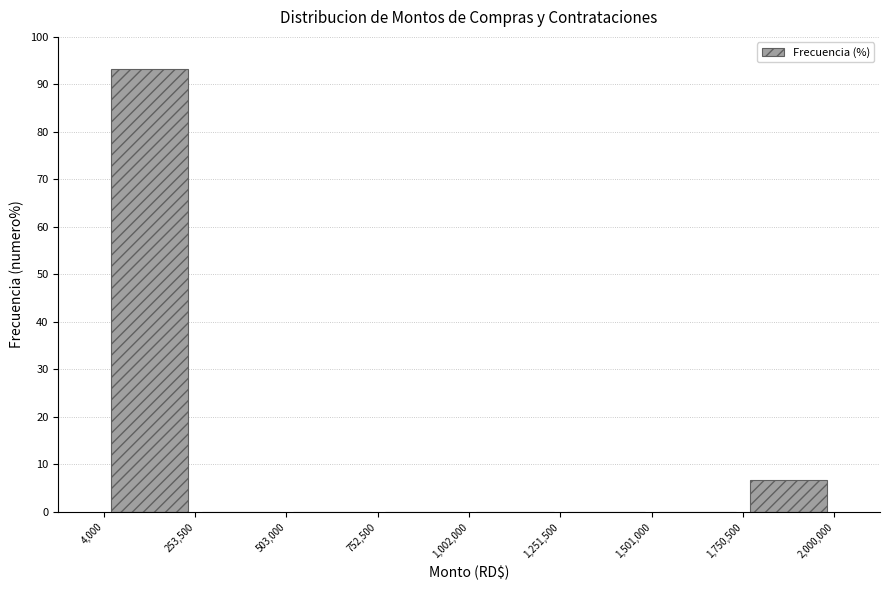

Reading left to right, list every bar in this chart as the range it spans on the x-axis followed by its height. The values are not printed on the chart, so give them approximately, as read against the axis.

4,000 to 253,500: 93
253,500 to 503,000: 0
503,000 to 752,500: 0
752,500 to 1,002,000: 0
1,002,000 to 1,251,500: 0
1,251,500 to 1,501,000: 0
1,501,000 to 1,750,500: 0
1,750,500 to 2,000,000: 7